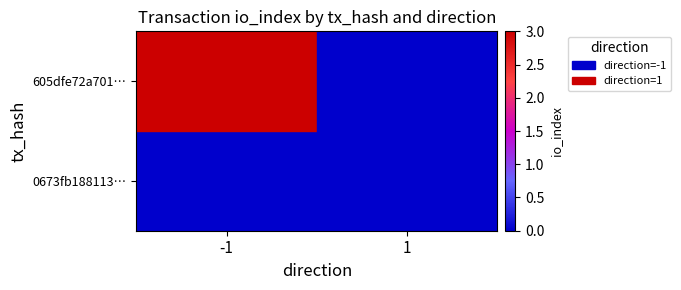

Which series has the largest total across all categories?

605dfe72a701…